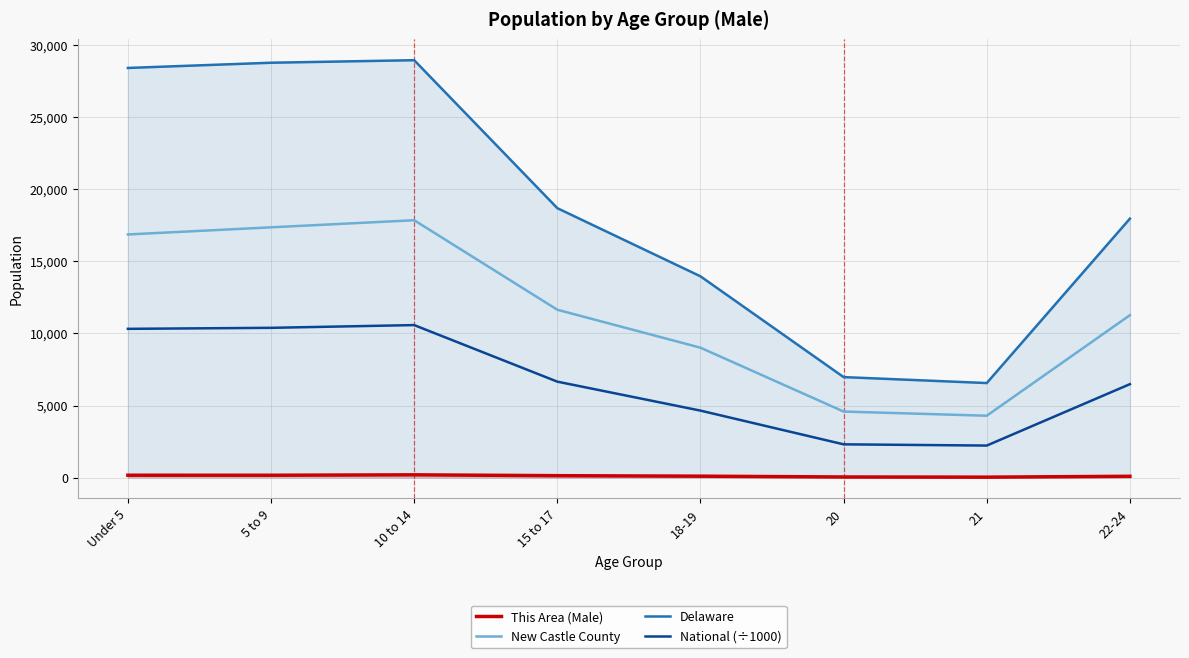

True or false: Delaware and New Castle County intersect in this chart.

False